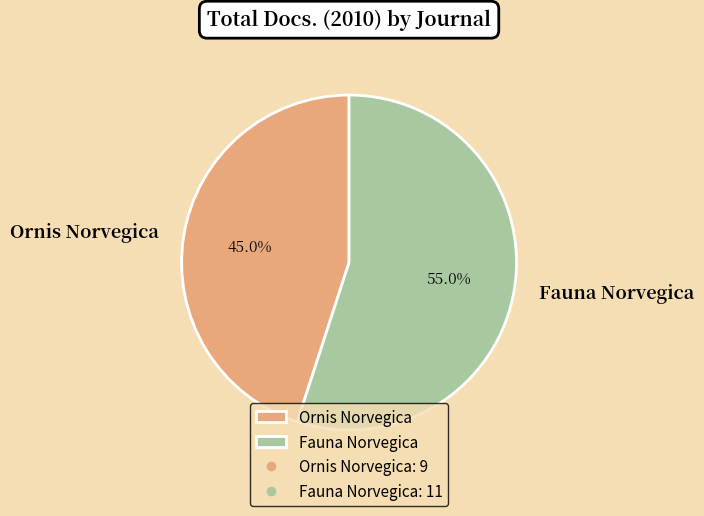

To the nearest percent, what is the difference between the Fauna Norvegica and Ornis Norvegica slice percentages?

10%